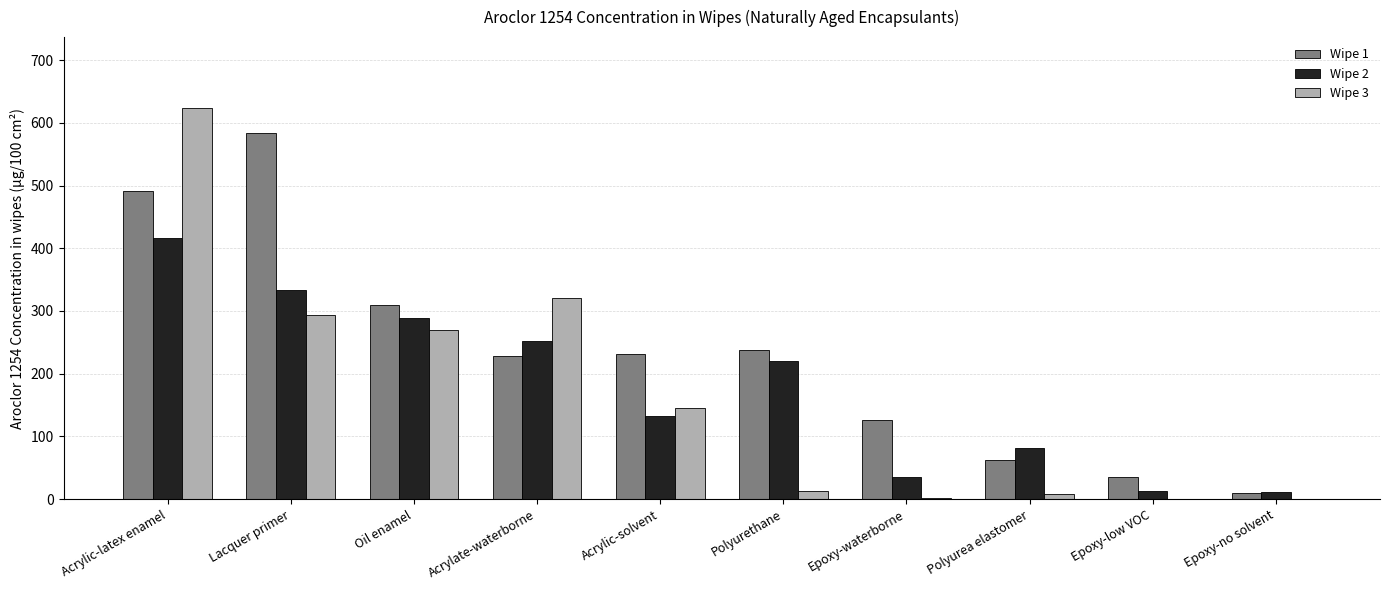

At which label does Wipe 2 reach its peak?

Acrylic-latex enamel